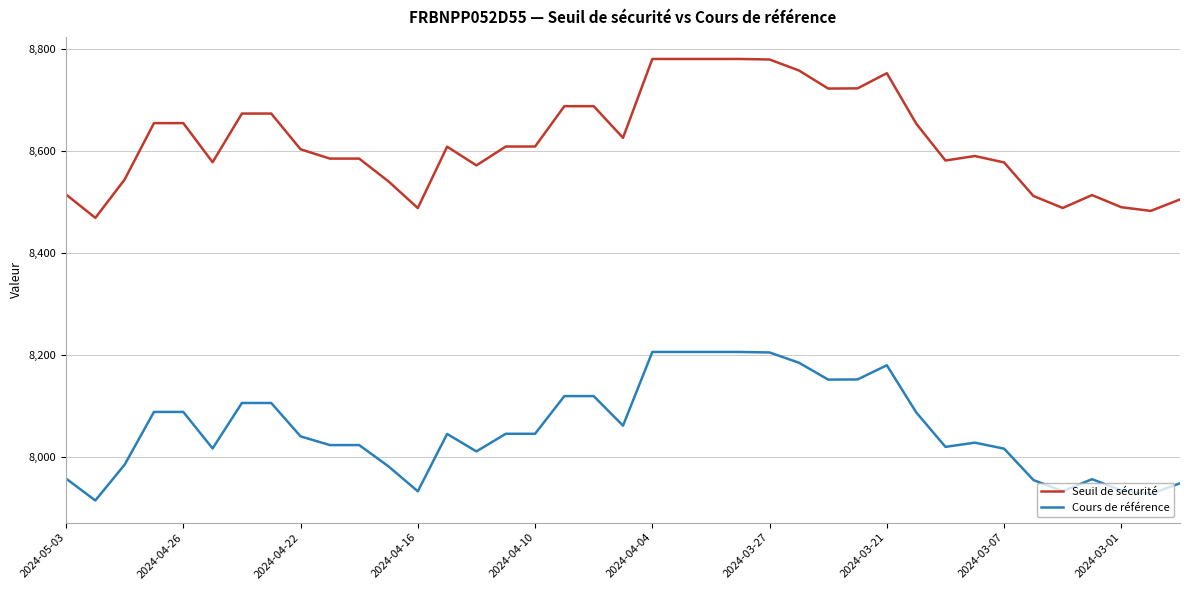

True or false: Seuil de sécurité and Cours de référence intersect in this chart.

False